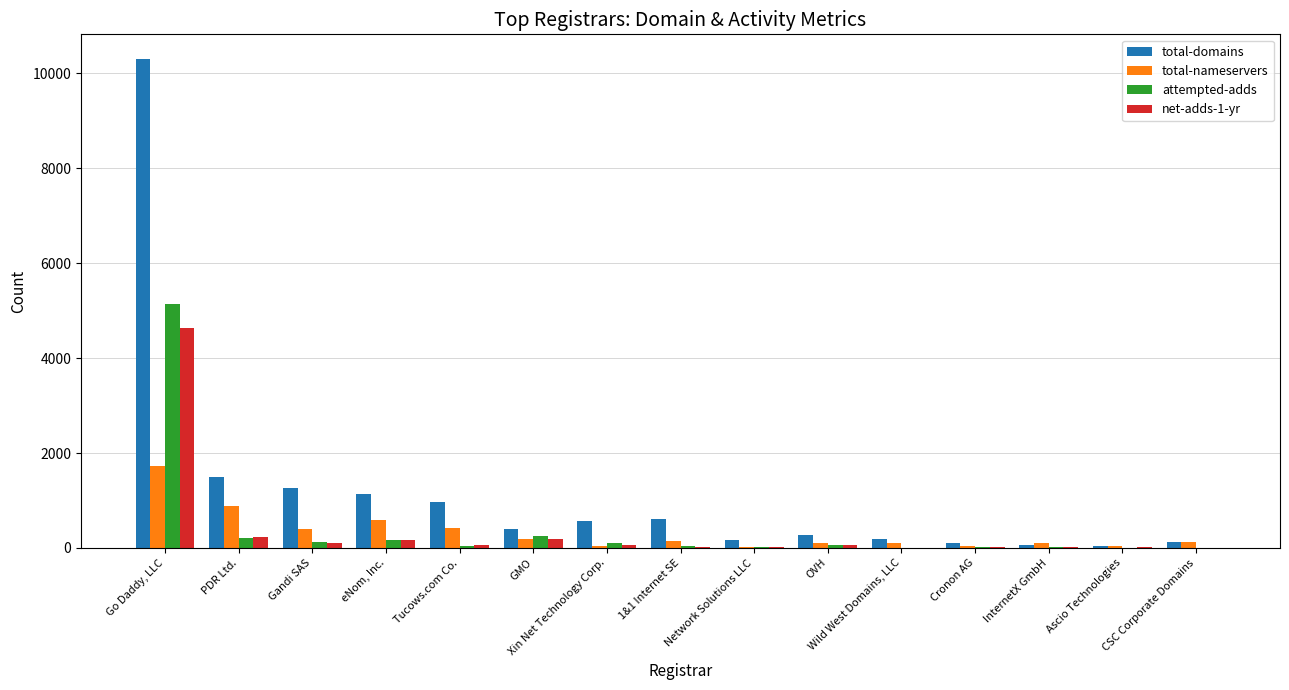

At which category is the sum across all series the highest?

Go Daddy, LLC